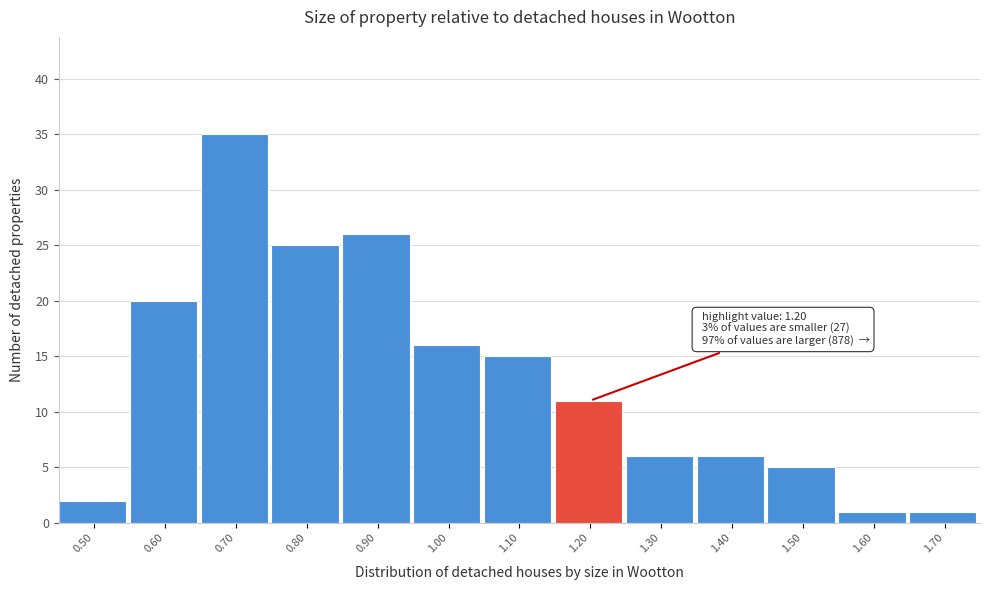

Reading right to left, transcribe all the data shown in this chart.

1	1	5	6	6	11	15	16	26	25	35	20	2